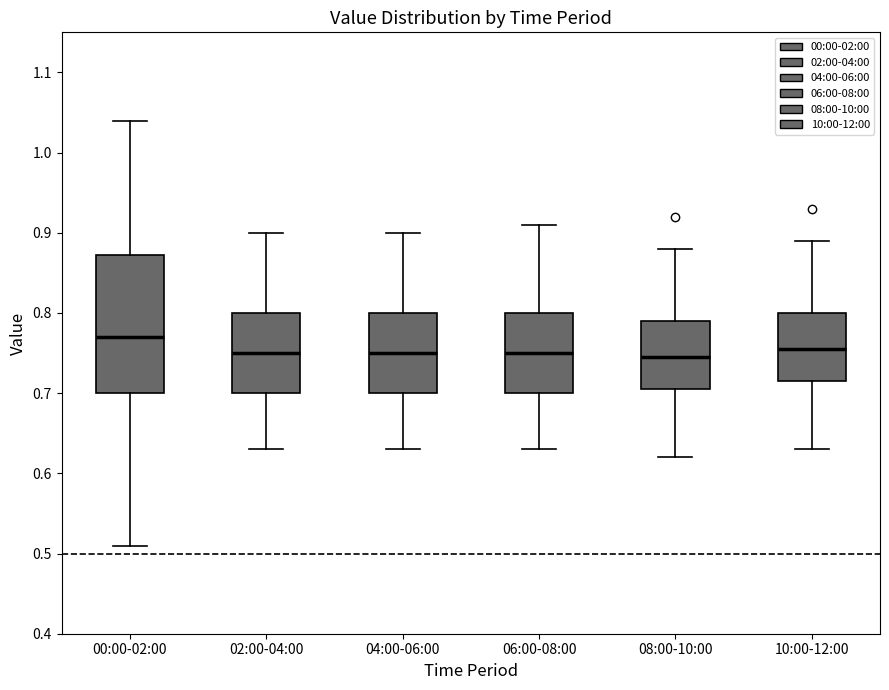

Which box's median line is the highest?

00:00-02:00